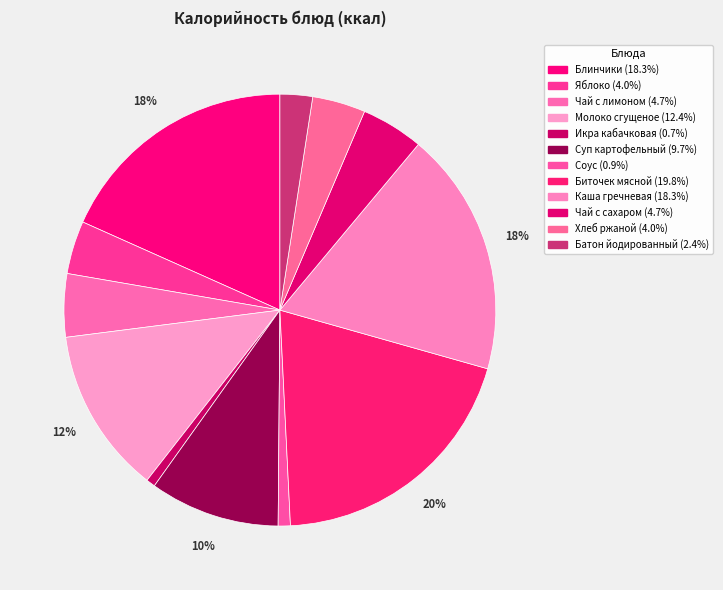

What is the largest slice in the pie chart?

Биточек мясной